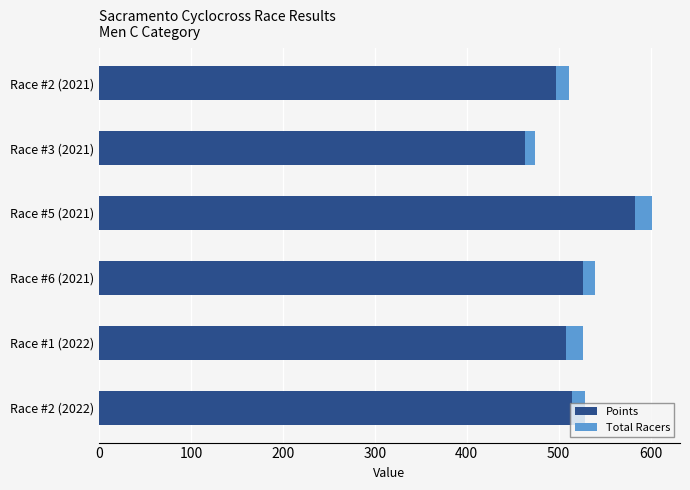

Is it true that Points equals 507.7 at Race #1 (2022)?

True